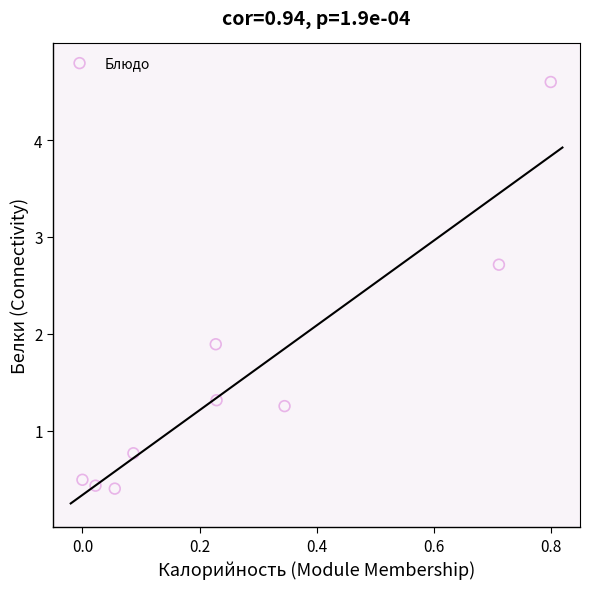

What is the range of Y values (max minus min)?

4.2